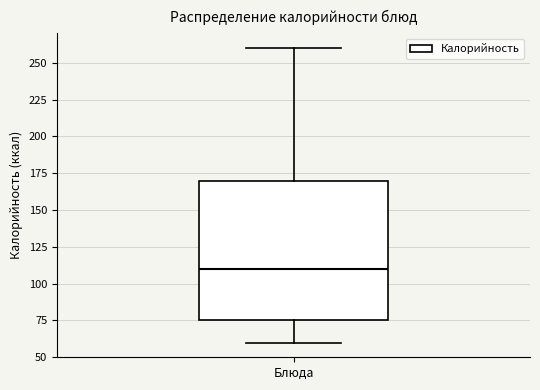

Where is the lower edge of the box for Блюда on the y-axis? The values are not printed on the chart, so give them approximately, as read against the axis.

75